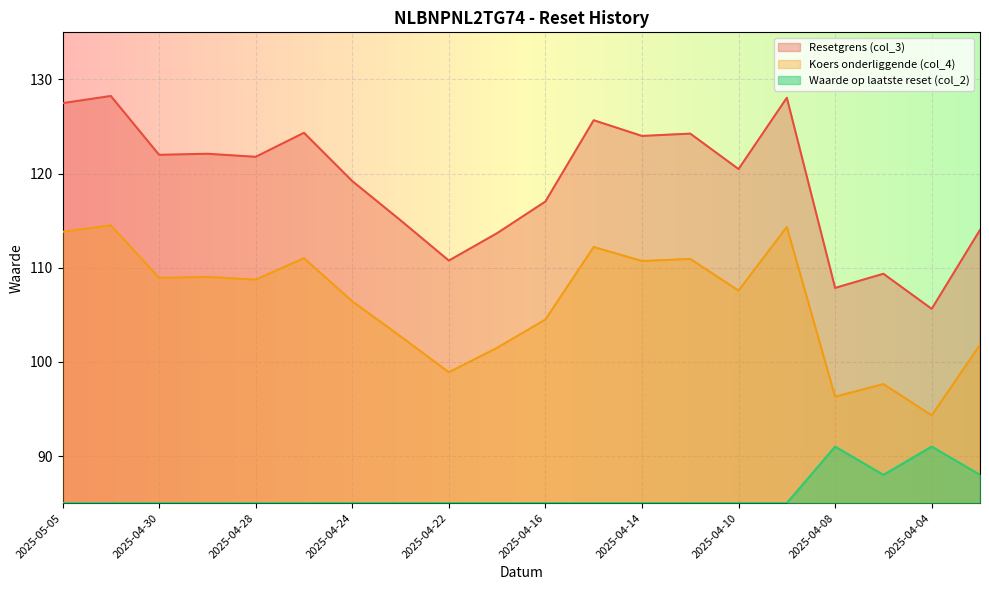

What is the spread (max minus min) of values at 2025-04-24?

34.2